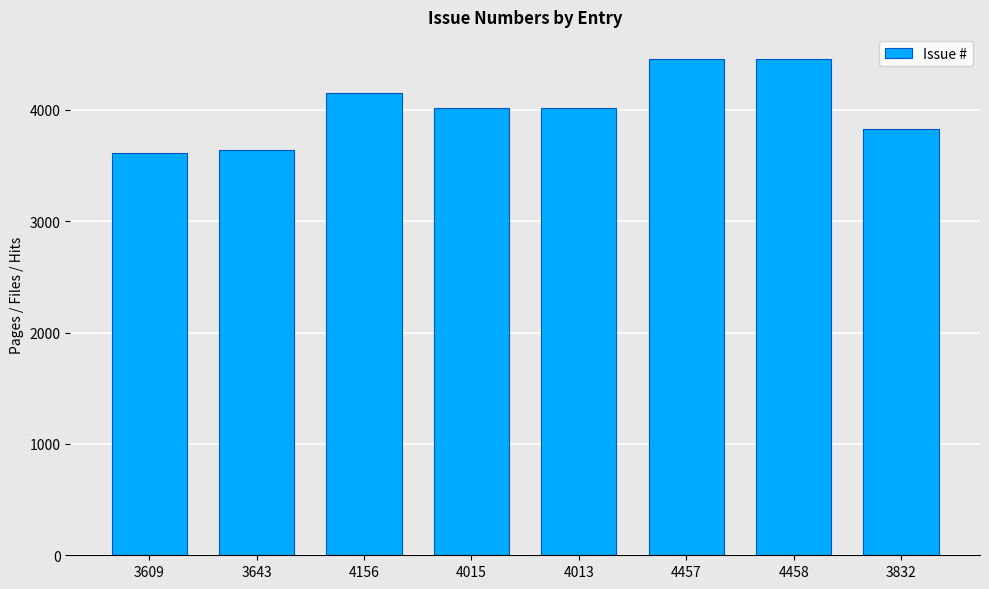

What is the change in value from 4015 to 4458?

+443